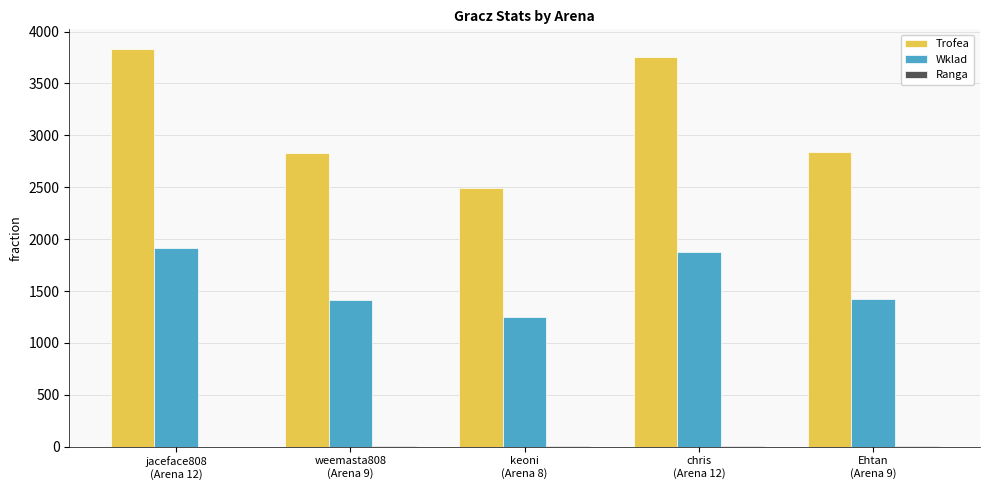

What is the highest value of the Trofea series?

3830